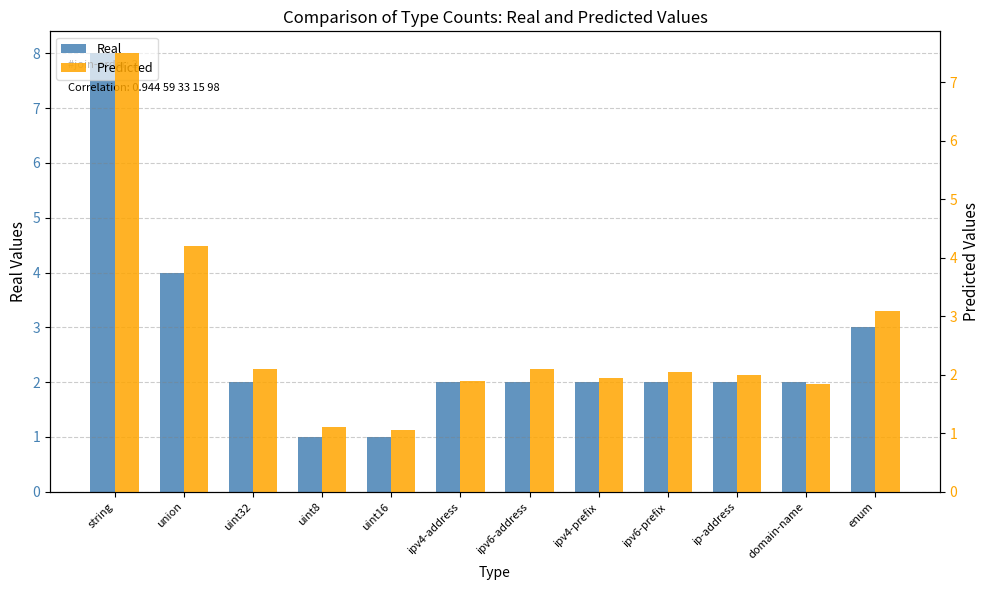

What are all the series names shown in the legend?

Real, Predicted